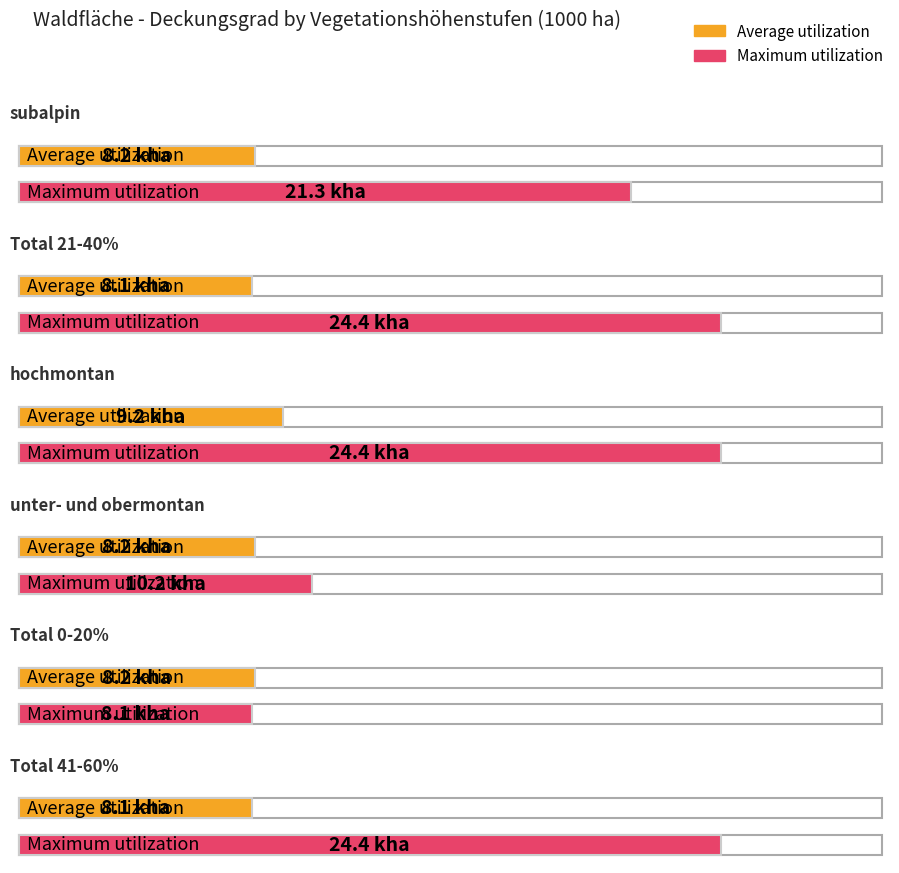

How many groups of bars are there?

6